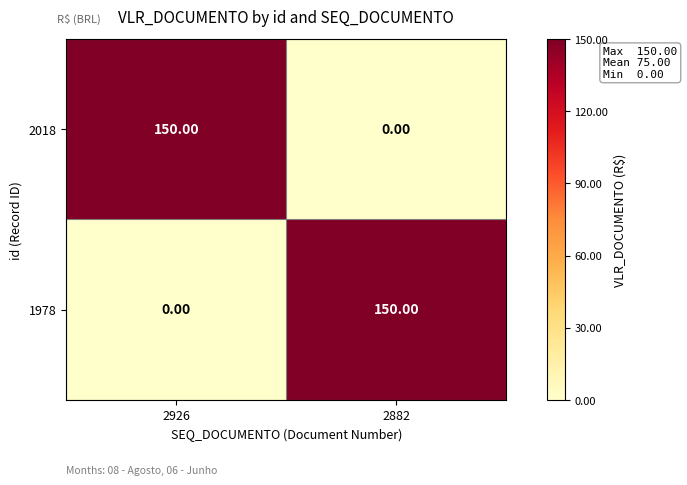

Rank the categories by 1978 value from highest to lowest.

2882, 2926